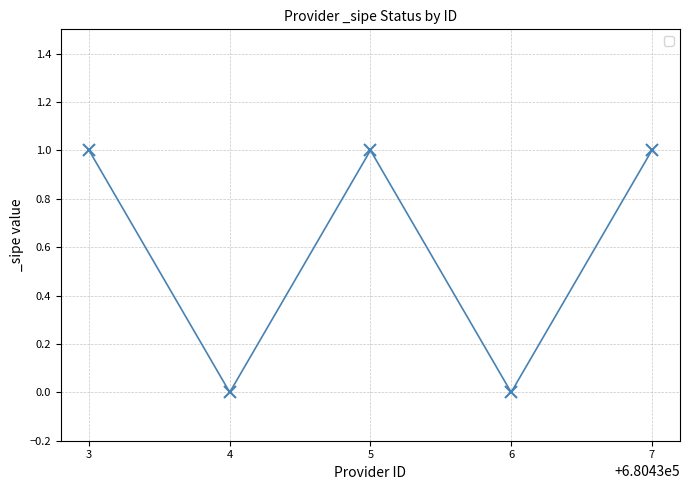

What is the sum of all values?

3